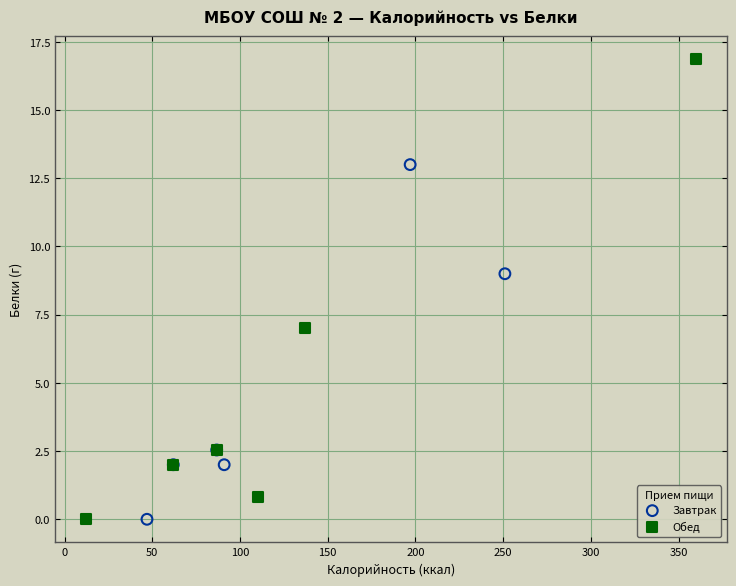

Which series reaches the maximum Y coordinate?

Обед